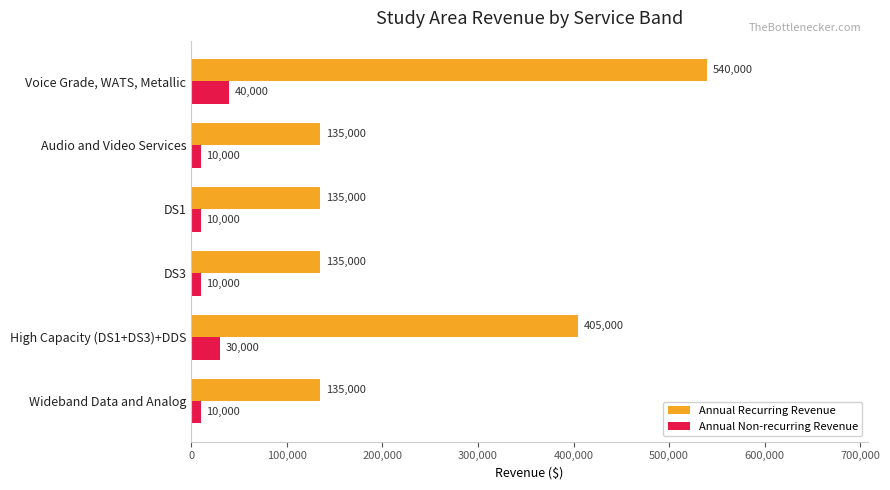

What is the difference between the highest and lowest values at DS1?

125000